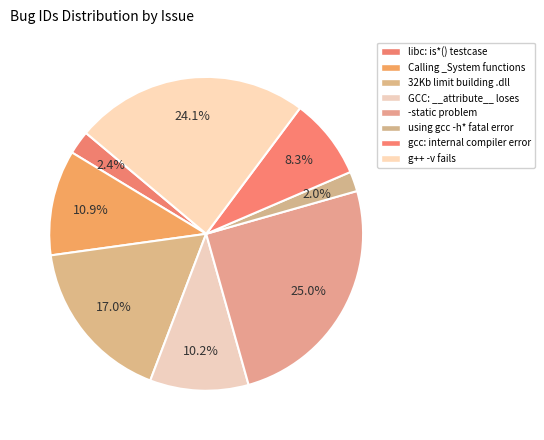

To the nearest percent, what percentage of the pie is libc: is*() testcase?

2%